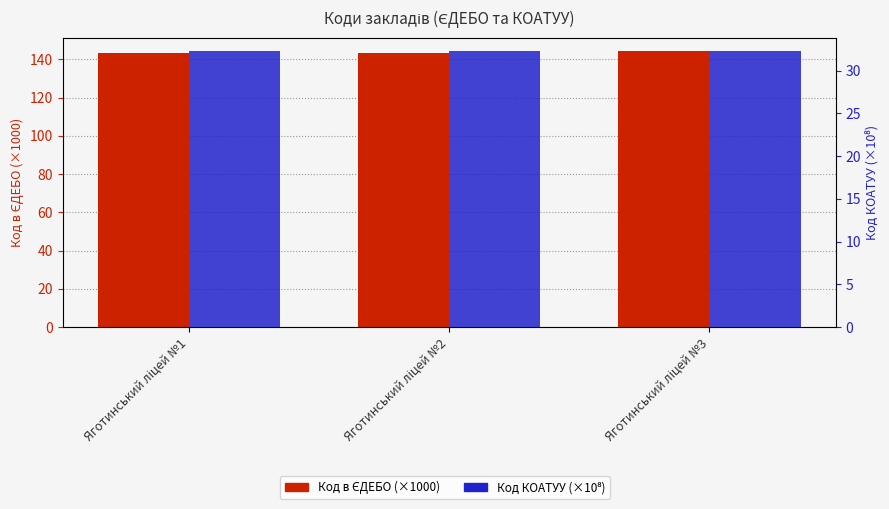

Which series has the largest total across all categories?

Код в ЄДЕБО (×1000)